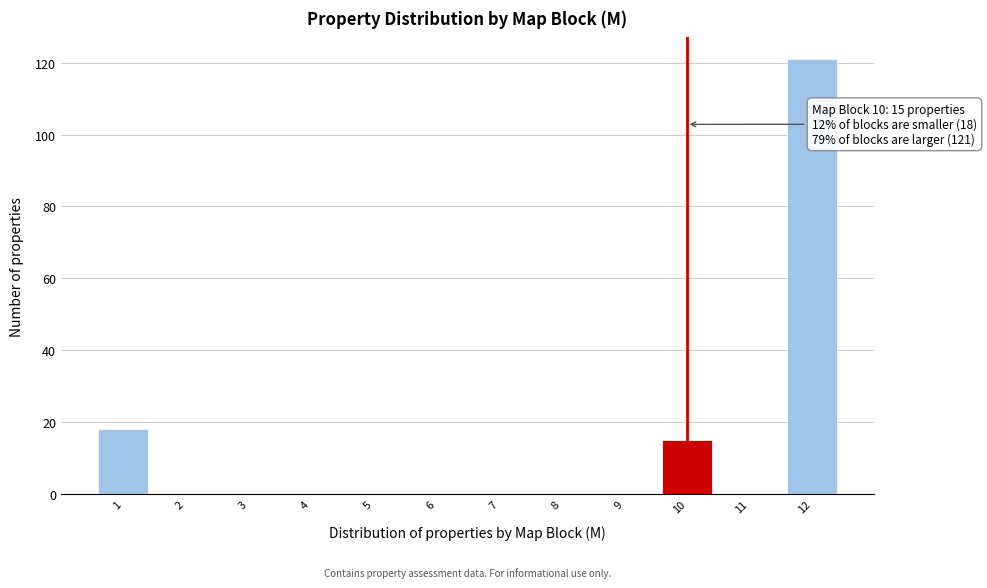

Over which range of the x-axis is the bar tallest?

11.5 to 12.5